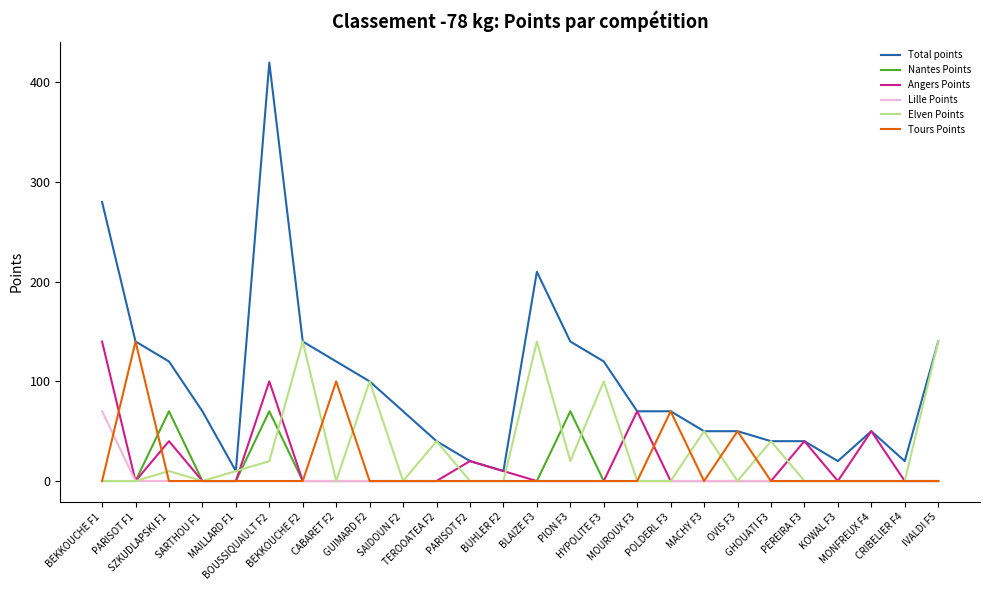

How many categories are shown in the chart?

26